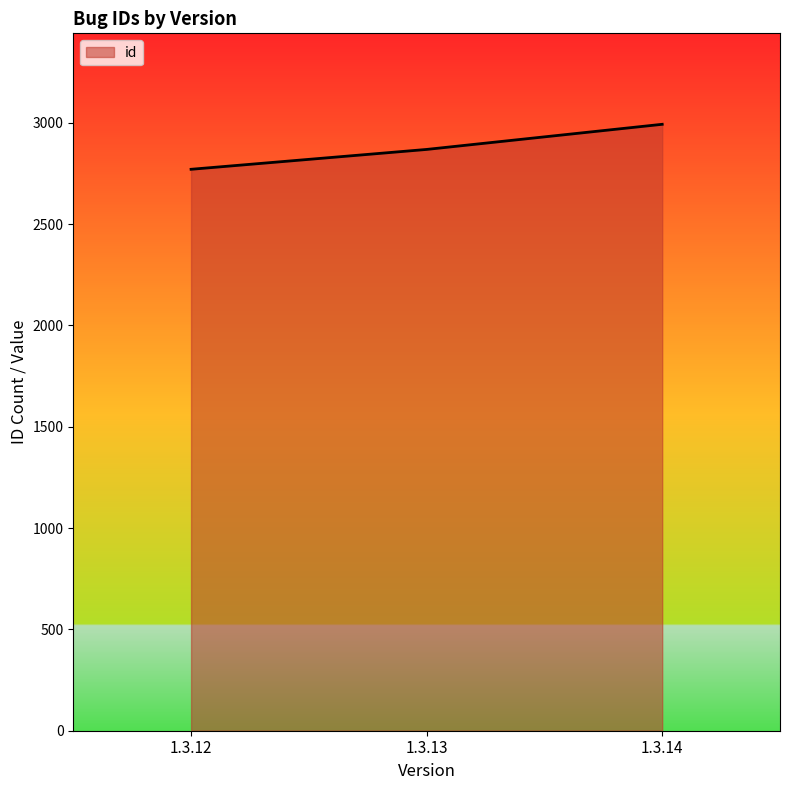

What is the greatest value displayed?

2992